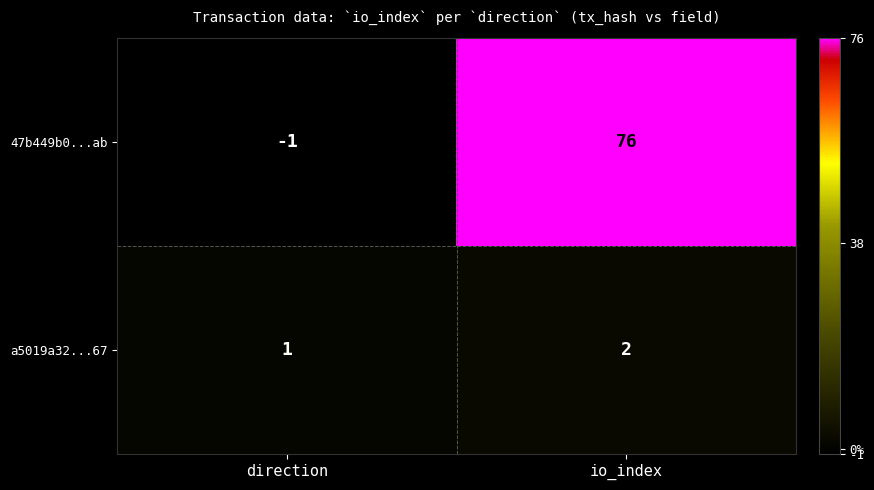

What is the spread (max minus min) of values at io_index?

74